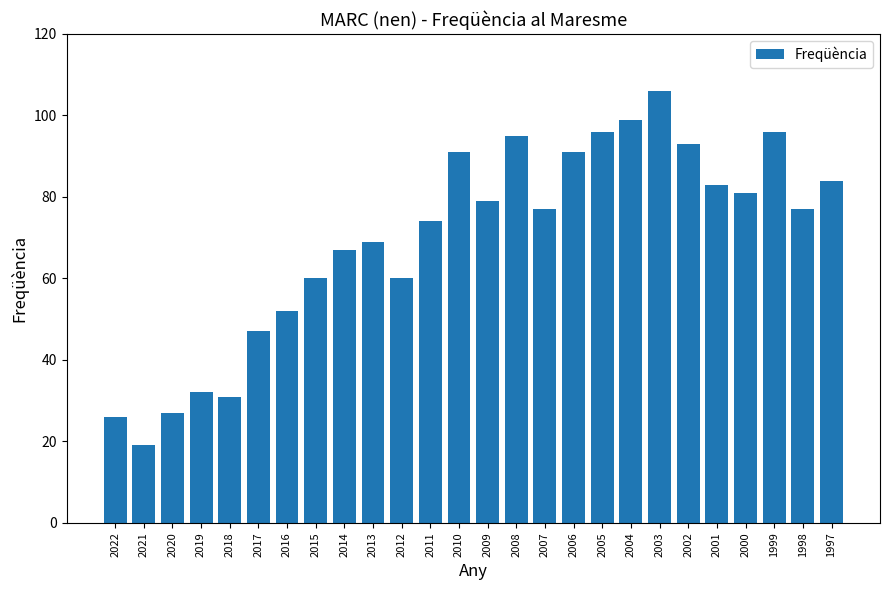

What is the average value?

70